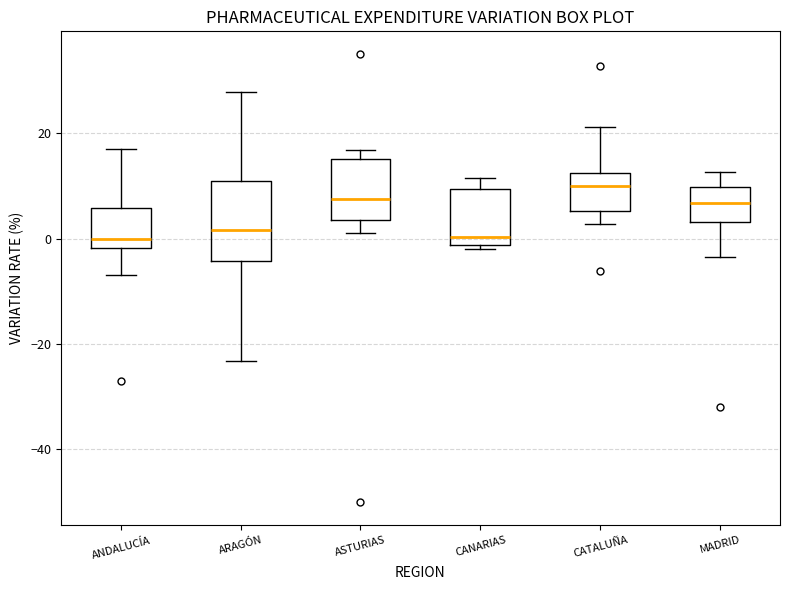

Which box has the highest median line?

CATALUÑA